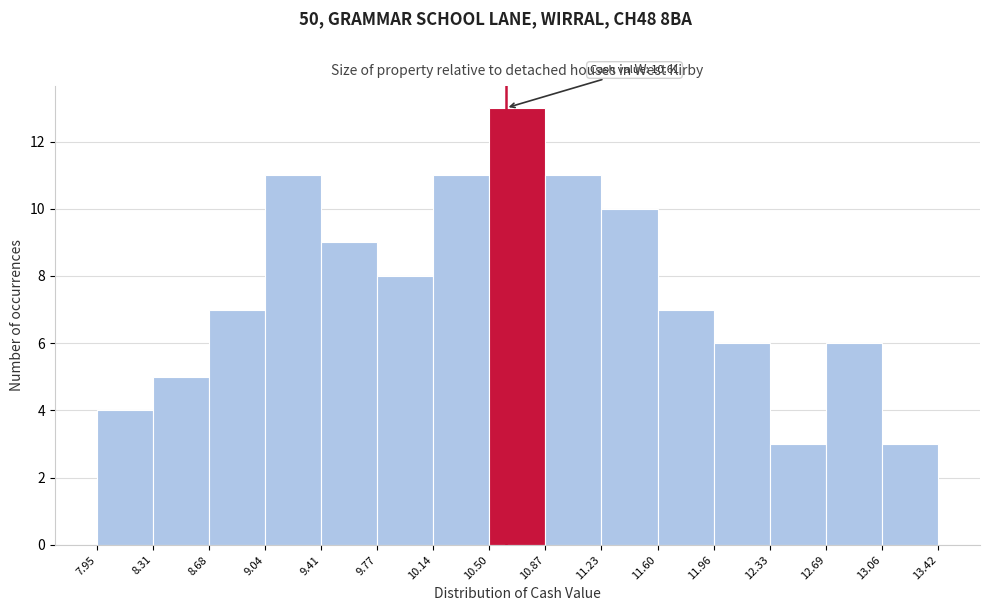

Over which range of the x-axis is the bar tallest?

10.50 to 10.87